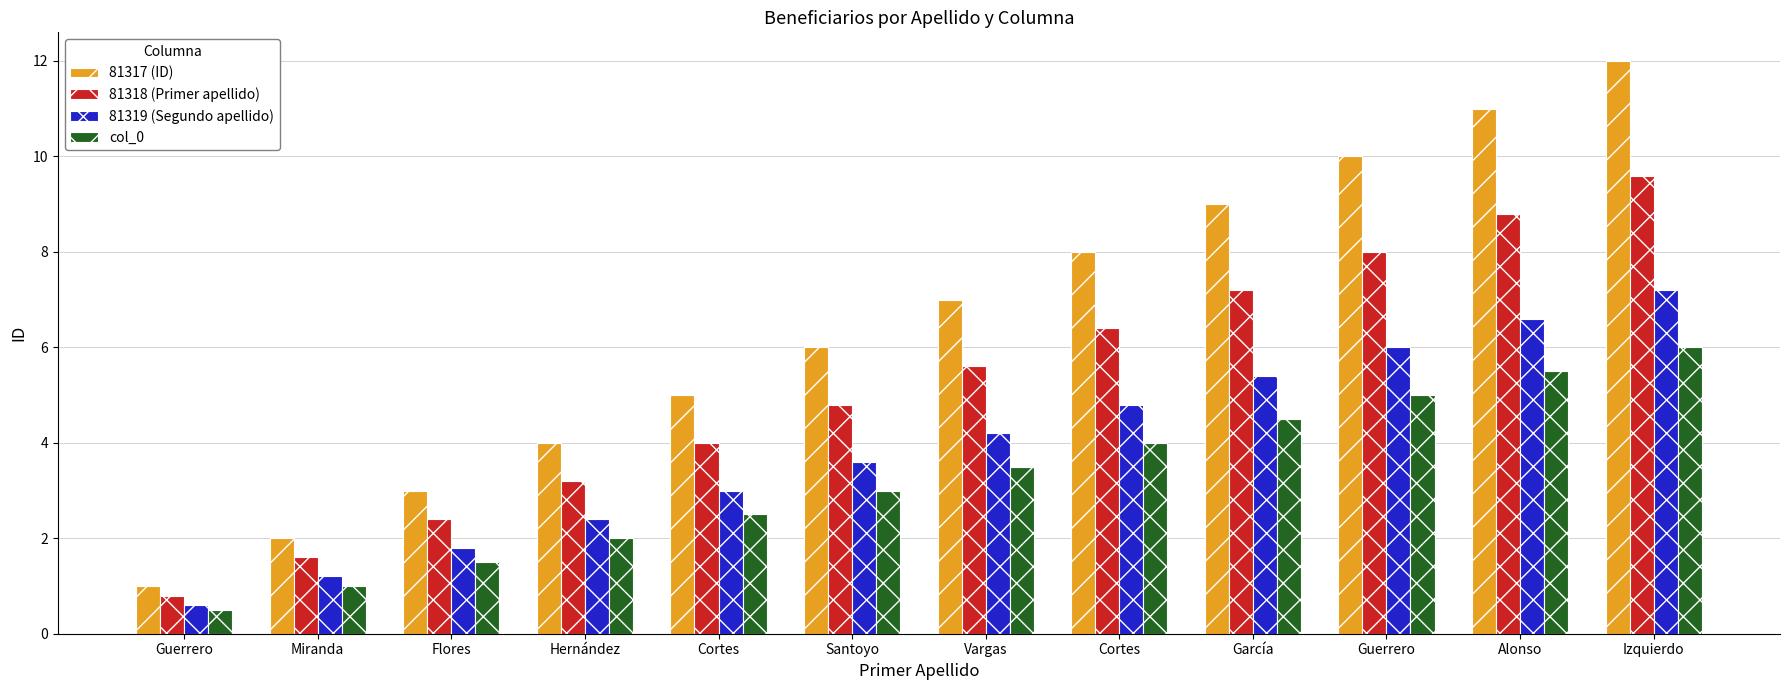

How many values in the 81319 (Segundo apellido) series are below 4?

6